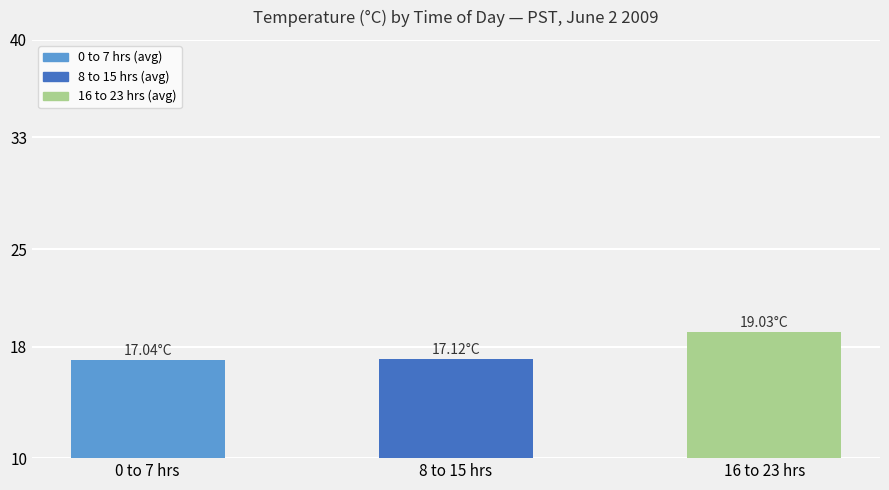

What is the sum of the values at 8 to 15 hrs and 0 to 7 hrs?

34.2